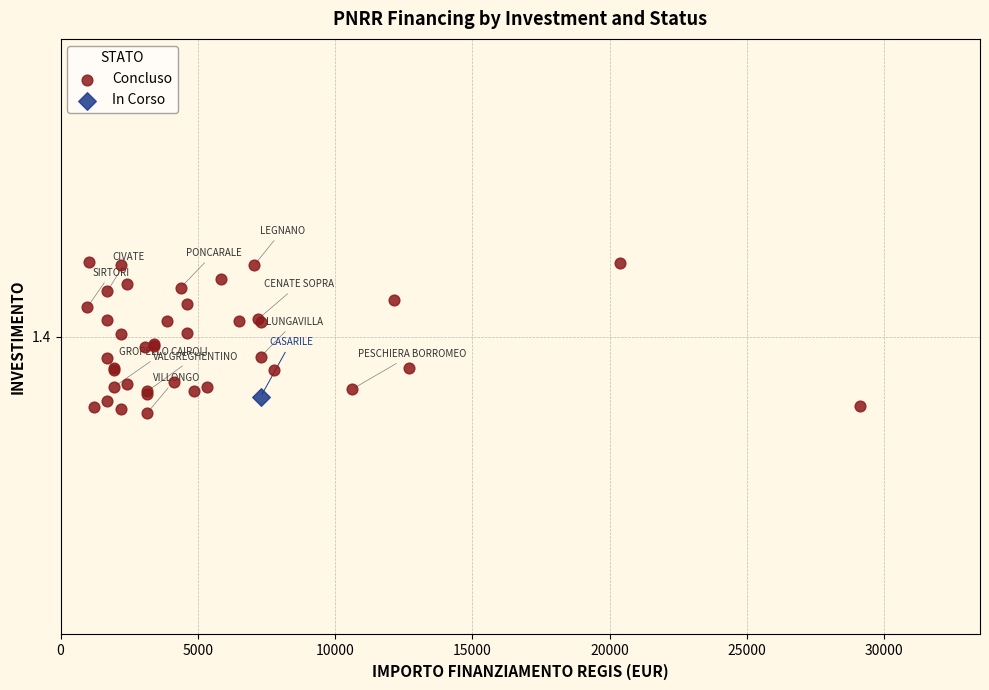

What are all the series names shown in the legend?

Concluso, In Corso